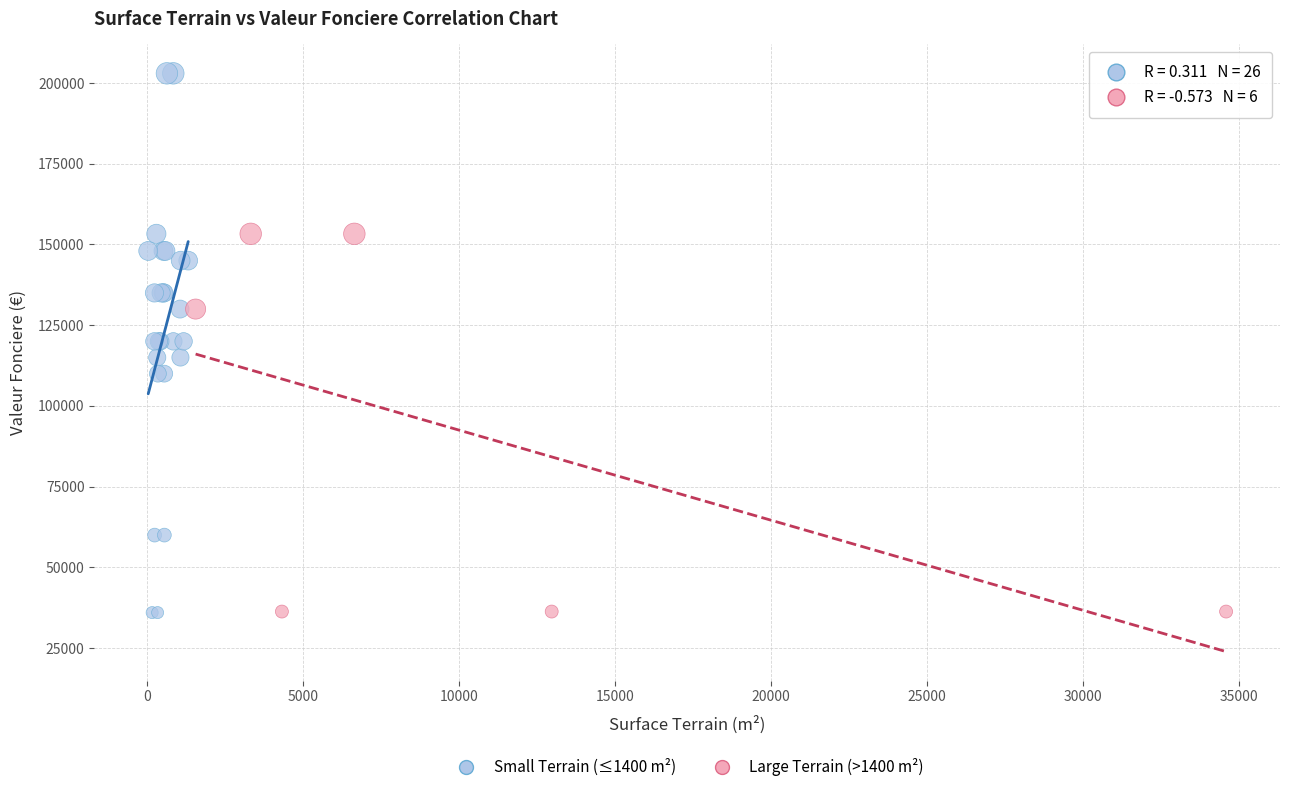

Which series has the largest Y range (max minus min)?

Small Terrain (≤1400 m²)